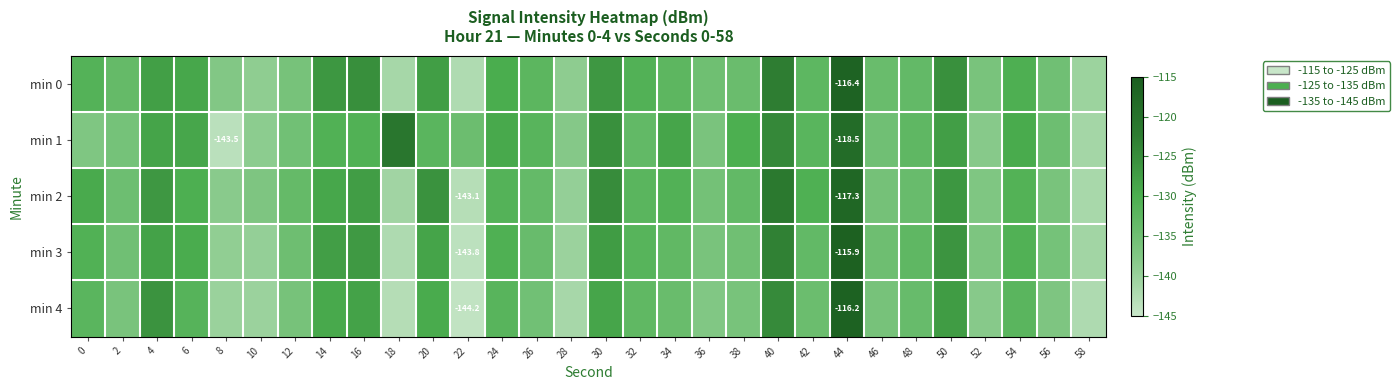

Is it true that min 3 equals -39.3 at 36?

False